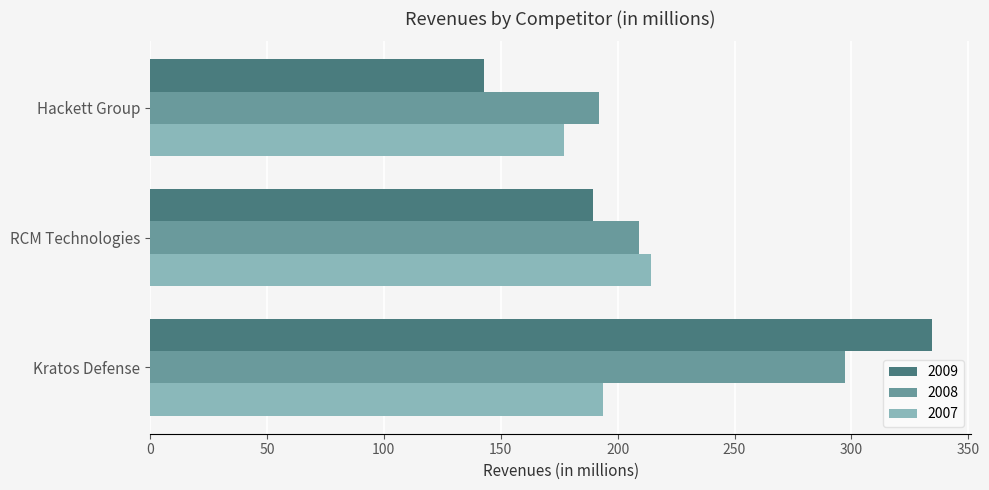

Which series has the largest total across all categories?

2008